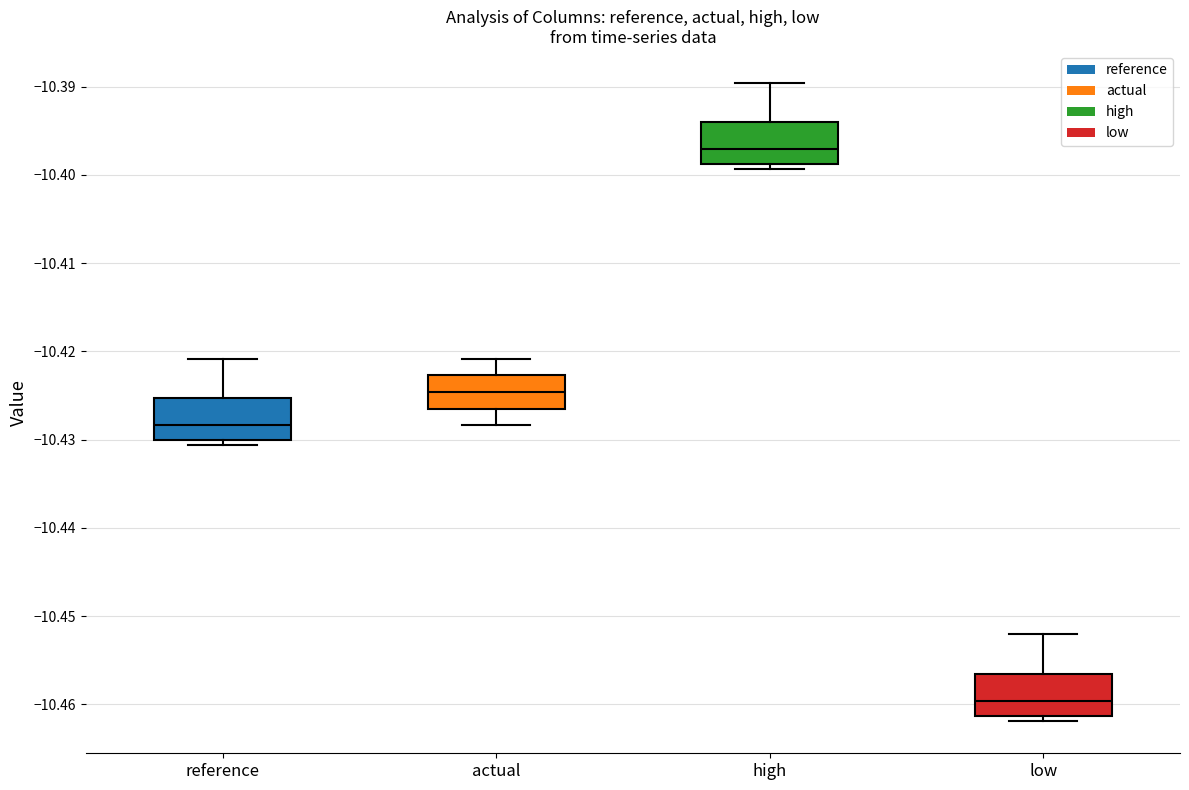

Reading left to right, transcribe this box plot: for each box, give where its median line is, the range the box spans, and where its two whiskers end, as read against the y-axis. The values are not printed on the chart, so give them approximately, as read against the axis.

reference: median -10.428, box -10.430 to -10.425, whiskers -10.431 to -10.421
actual: median -10.425, box -10.426 to -10.423, whiskers -10.428 to -10.421
high: median -10.397, box -10.399 to -10.394, whiskers -10.399 (just below the box's lower edge) to -10.390
low: median -10.460, box -10.461 to -10.457, whiskers -10.462 to -10.452